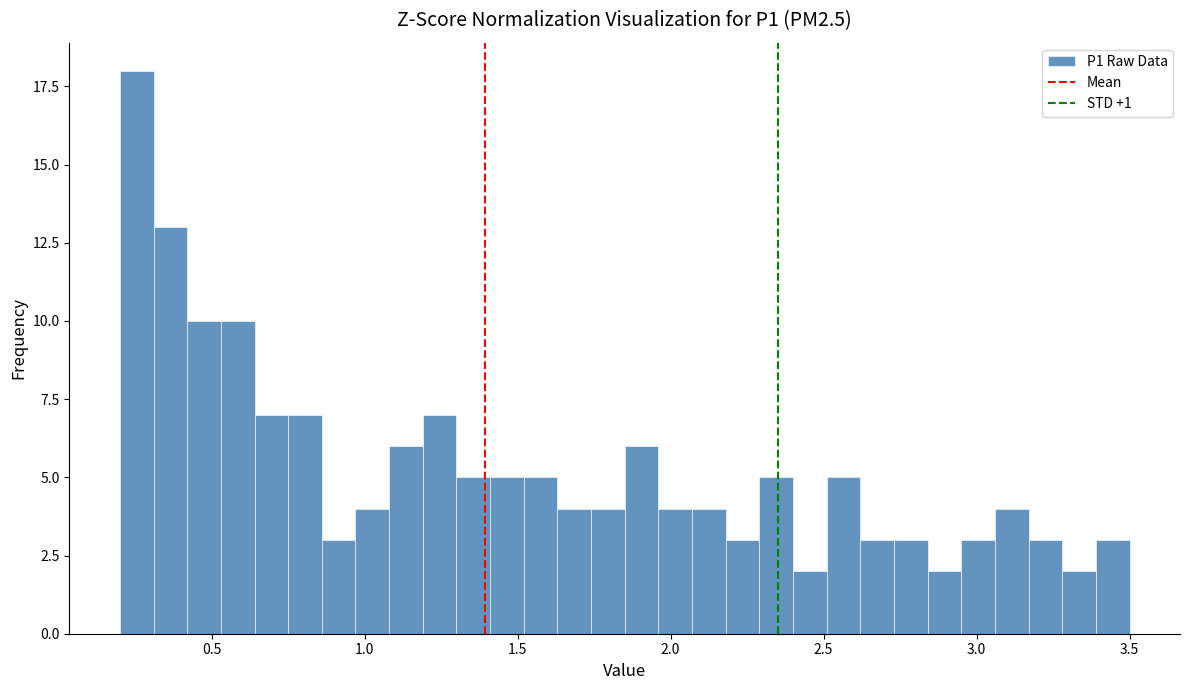

Around what value on the x-axis is the tallest bar? Give the approximate position of its centre, as read against the axis.

0.25